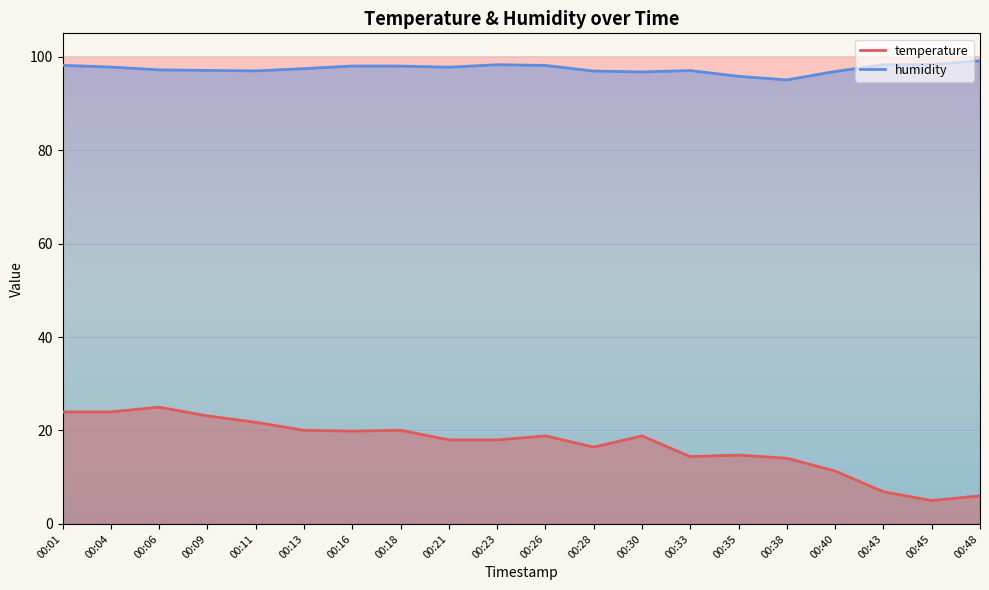

What is the average value of the humidity series?

97.4